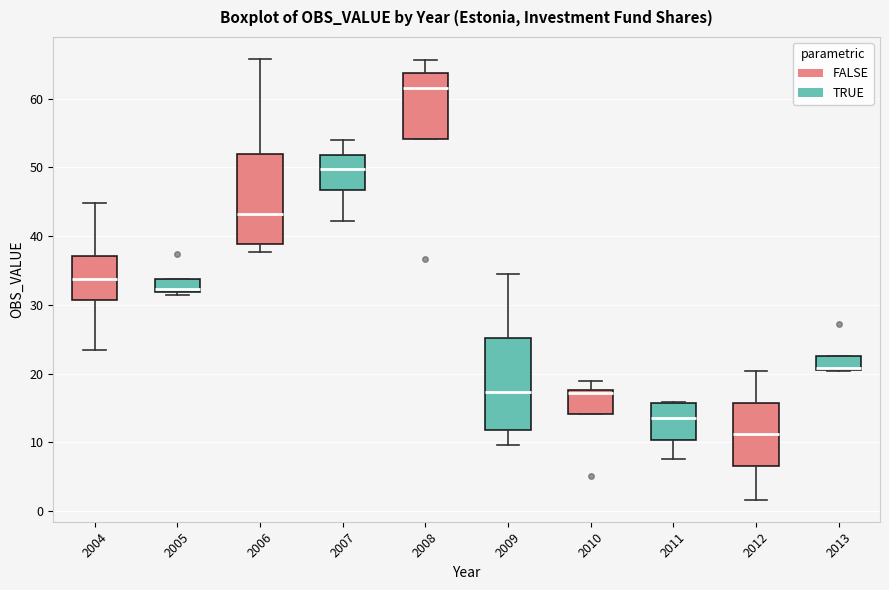

Reading left to right, read every box against the y-axis: the position of its median line, the range the box covers, and the ends of its whiskers. The values are not printed on the chart, so give them approximately, as read against the axis.

2004: median 34, box 31 to 37, whiskers 23 to 45
2005: median 32 (just above the box's lower edge), box 32 to 34, whiskers 31 to 34
2006: median 43, box 39 to 52, whiskers 38 to 66
2007: median 50, box 47 to 52, whiskers 42 to 54
2008: median 62, box 54 to 64, whiskers 54 to 66
2009: median 17, box 12 to 25, whiskers 10 to 34
2010: median 17, box 14 to 18, whiskers 14 to 19
2011: median 13, box 10 to 16, whiskers 7 to 16
2012: median 11, box 7 to 16, whiskers 2 to 20
2013: median 21 (drawn on the box's lower edge), box 21 to 23, whiskers 20 to 23